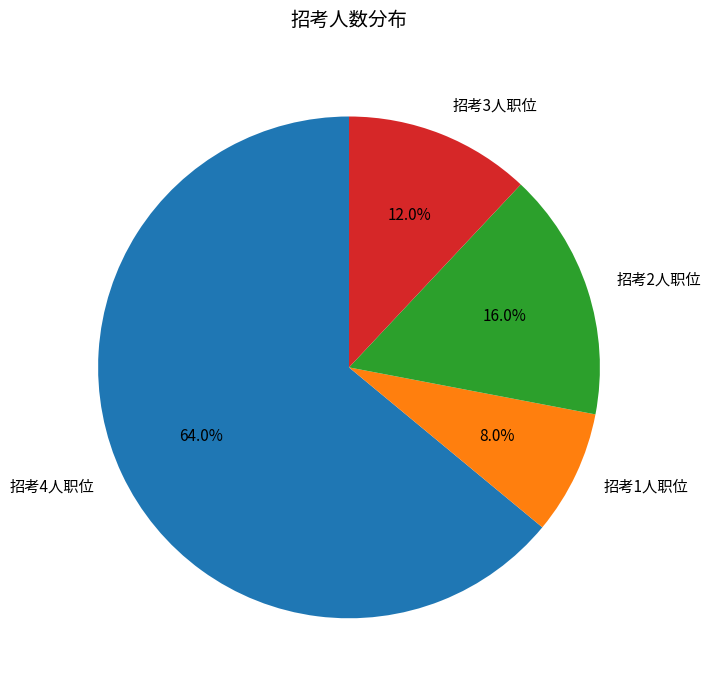

Does 招考1人职位 represent more than half of the total?

No